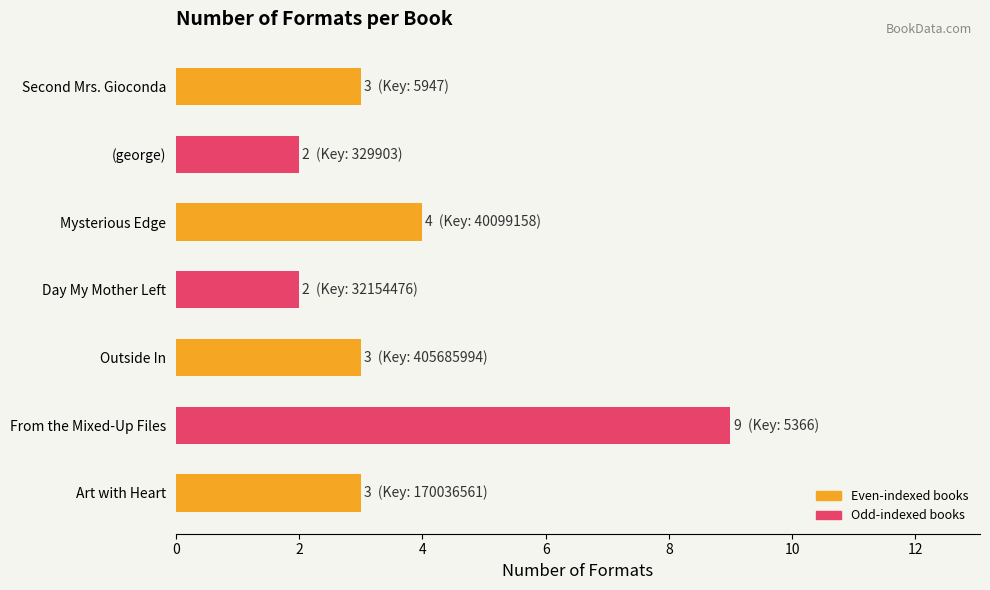

Are the bars grouped side by side (vs. stacked)?

No